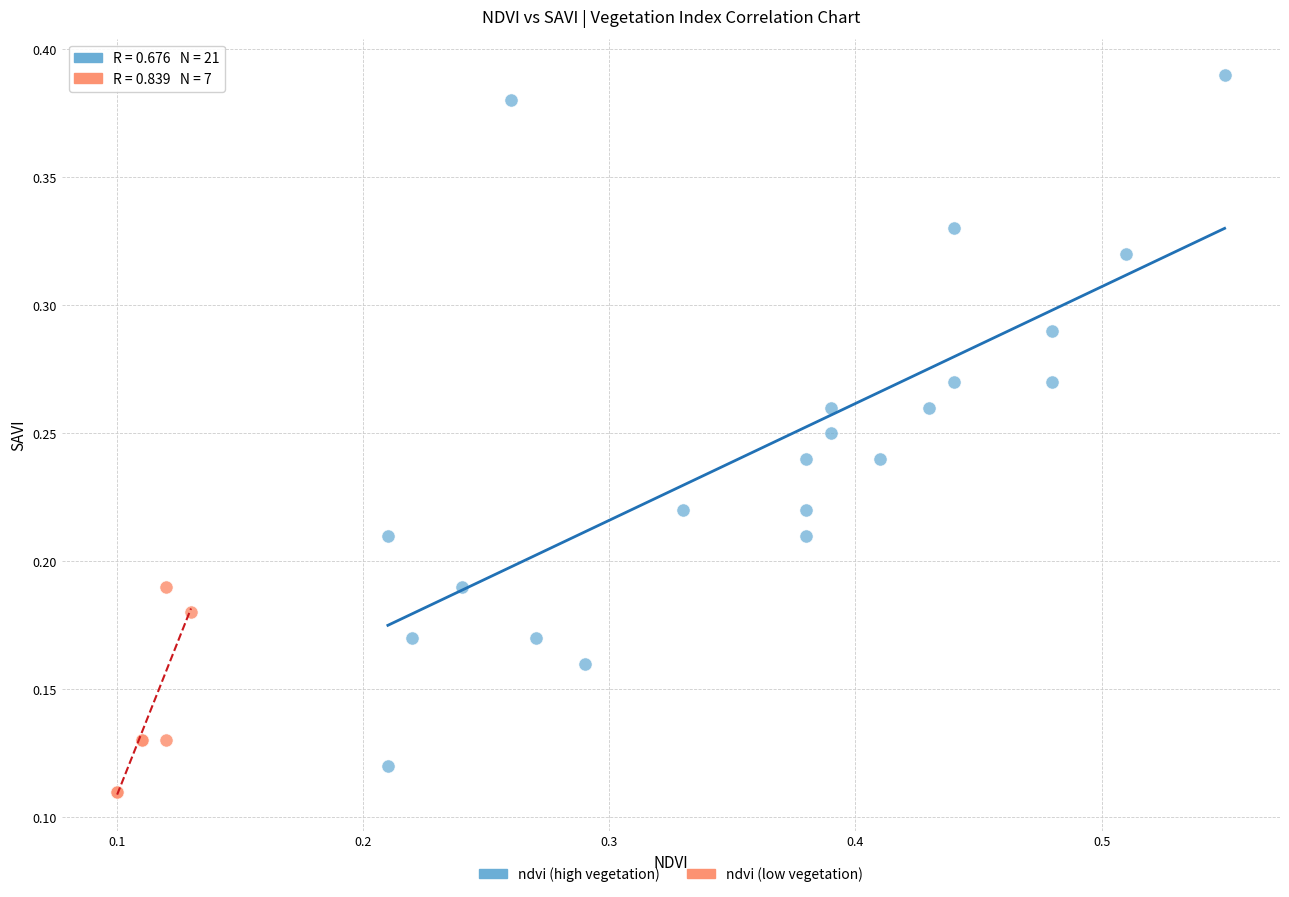

What are all the series names shown in the legend?

ndvi (high vegetation), ndvi (low vegetation)